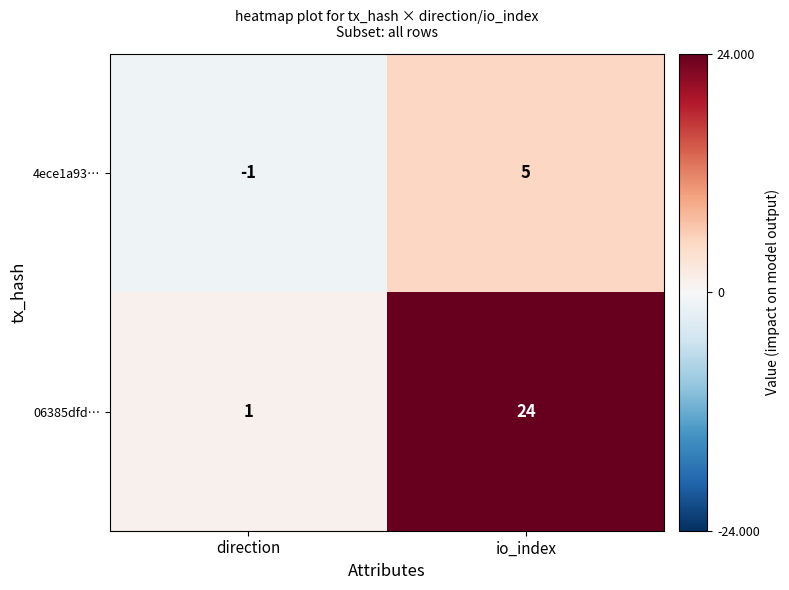

What is the highest value of the 4ece1a93… series?

5